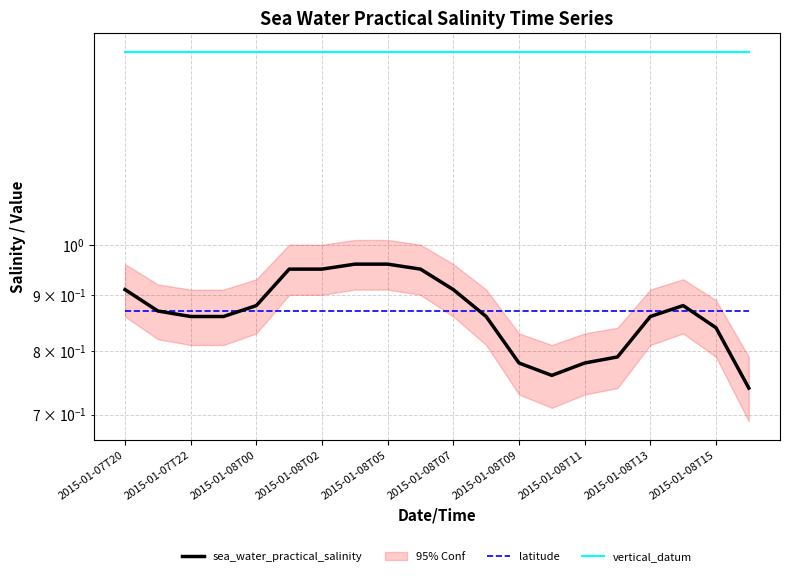

What is the approximate value of latitude at 2015-01-08T09?

0.9